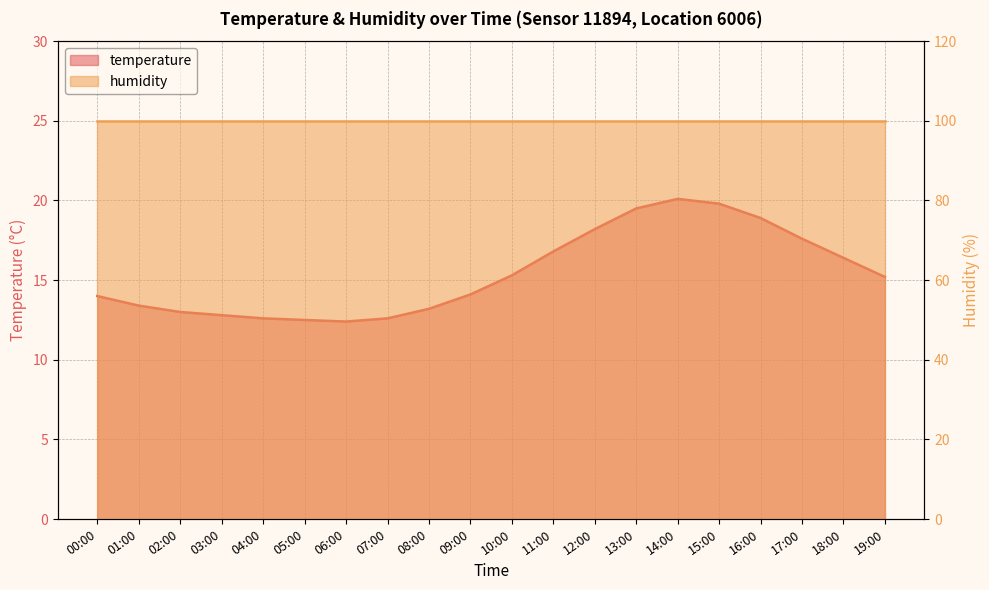

Does the chart display data point markers on the line(s)?

No